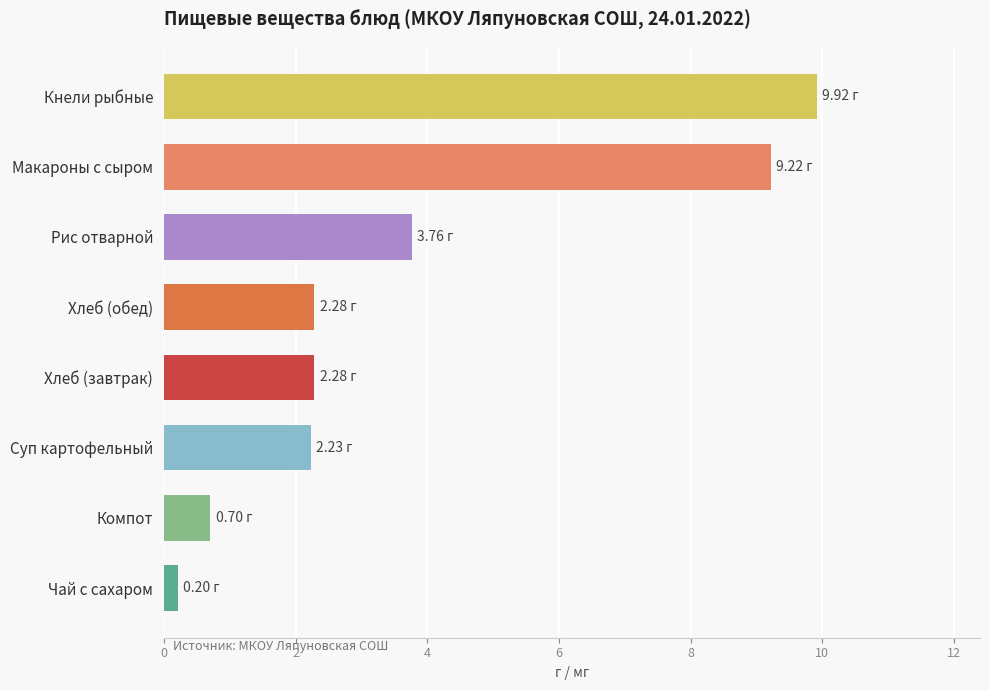

How many bars are there in total?

8